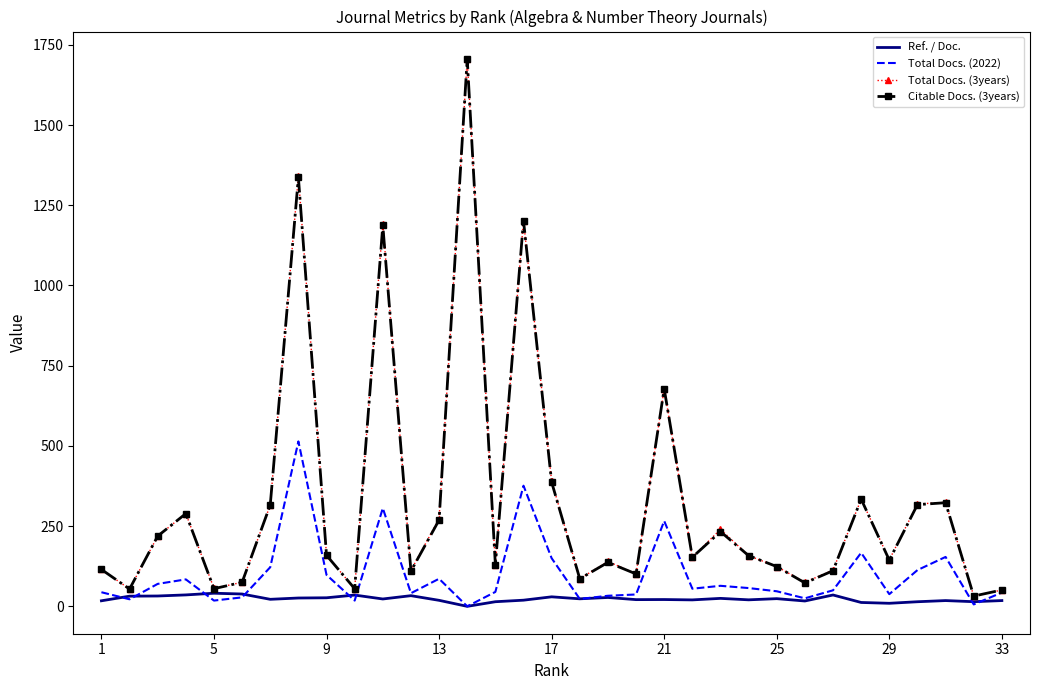

What is the maximum value shown in the chart?

1706.0